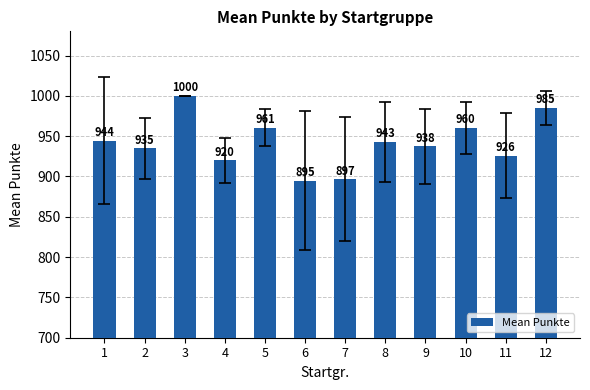

Count the number of data series in this chart.

1